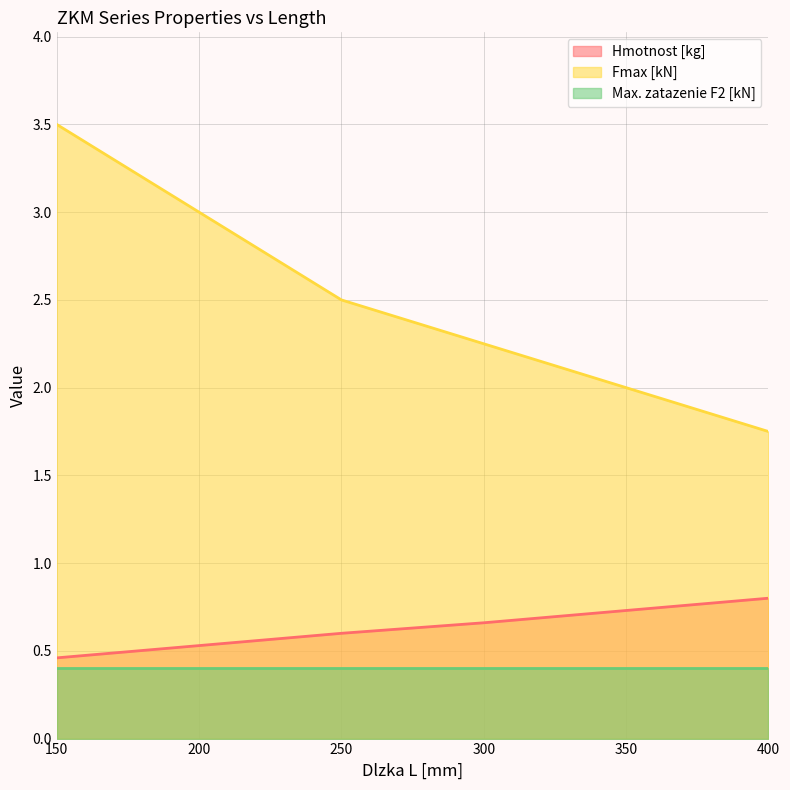

True or false: Fmax [kN] has a value of 3.0 at 200.

True